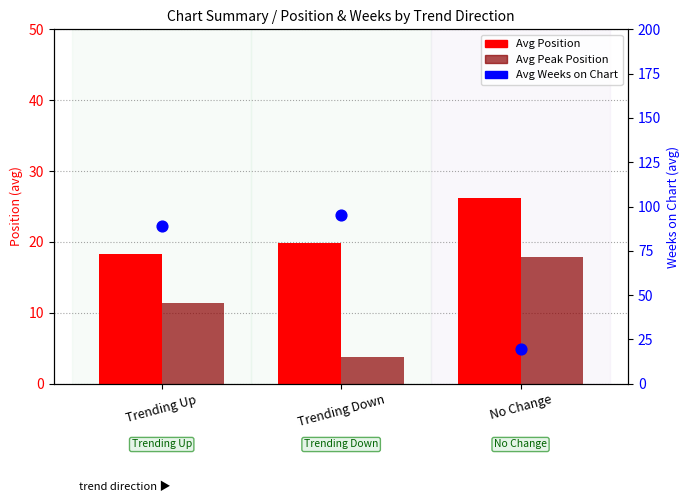

Which series has the largest total across all categories?

Avg Weeks on Chart